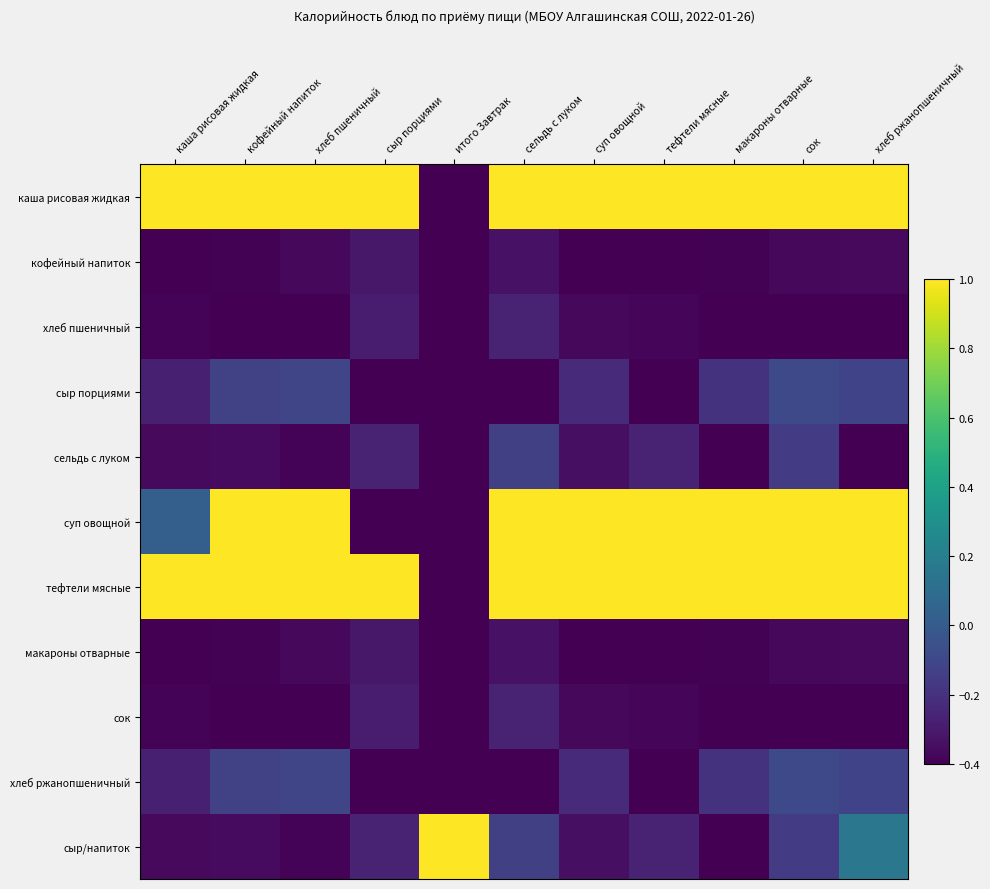

What is the total value across all series at суп овощной?

0.3